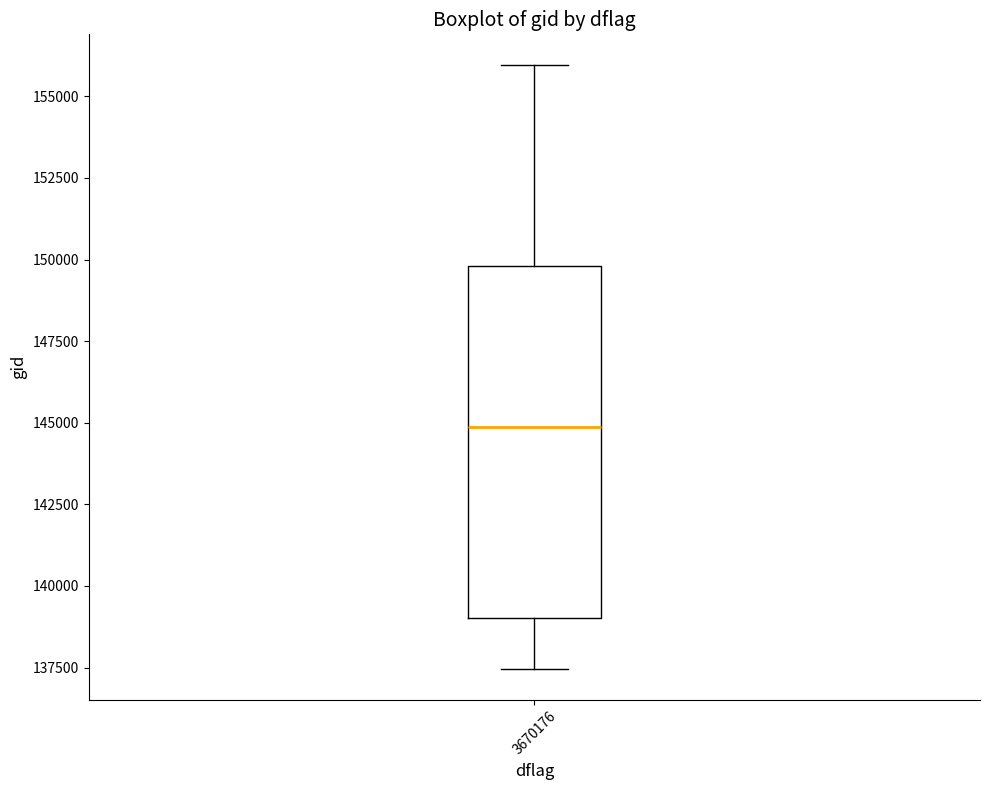

Transcribe this box plot: give where the median line is, the range the box spans, and where the two whiskers end, as read against the y-axis. The values are not printed on the chart, so give them approximately, as read against the axis.

median 145000, box 139000 to 150000, whiskers 137500 to 156000